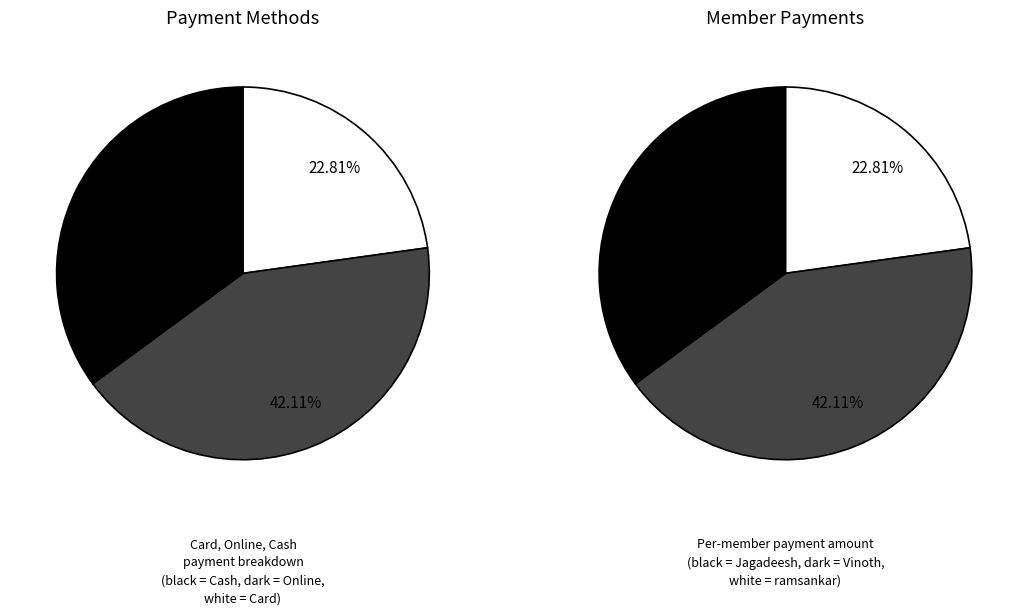

Which slice is the largest?

YDL-16868311 (Vinoth Kumar Mani)